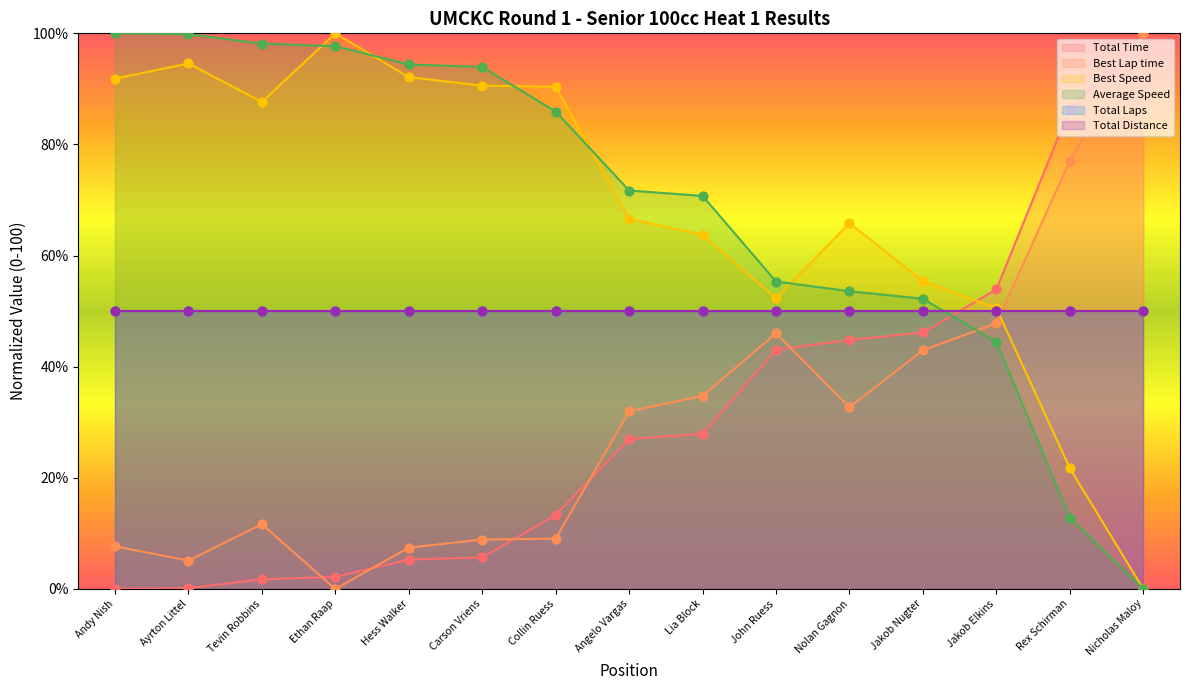

What is the approximate value of Best Lap time at Hess Walker?

7.4